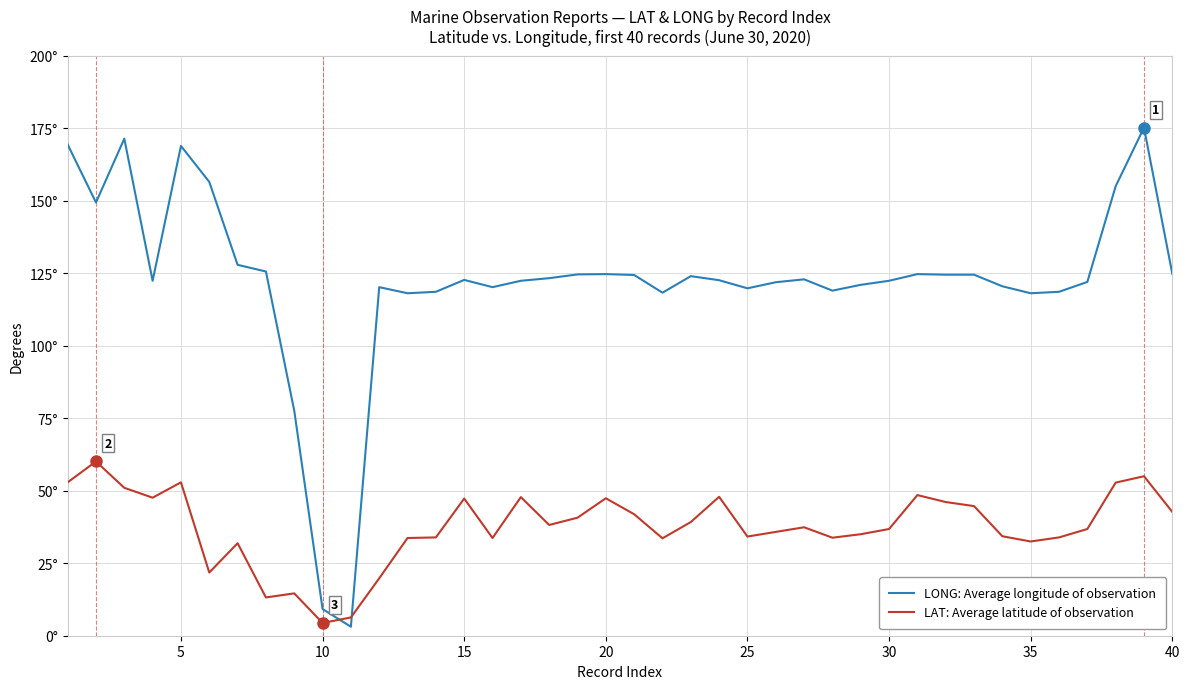

Is this an area chart (filled region under the line)?

No